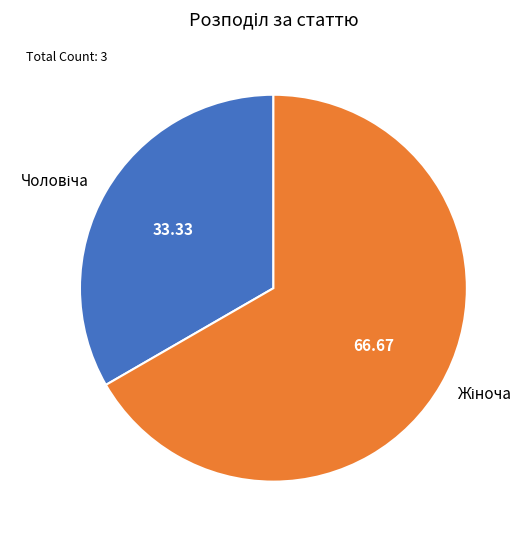

Is there any slice that represents more than half of the pie?

Yes